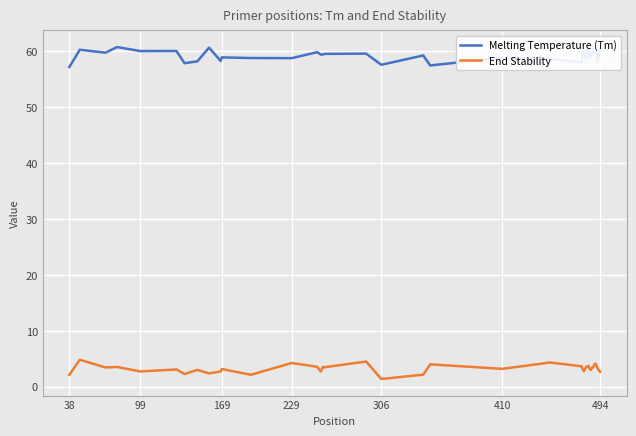

True or false: Melting Temperature (Tm) and End Stability intersect in this chart.

False